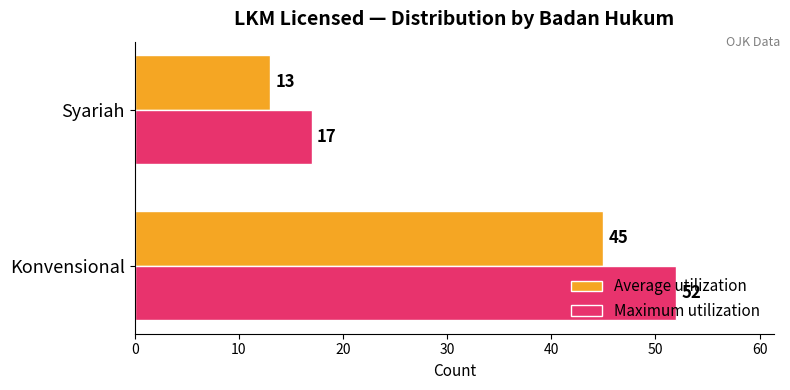

Which series has the largest range (max minus min)?

Maximum utilization